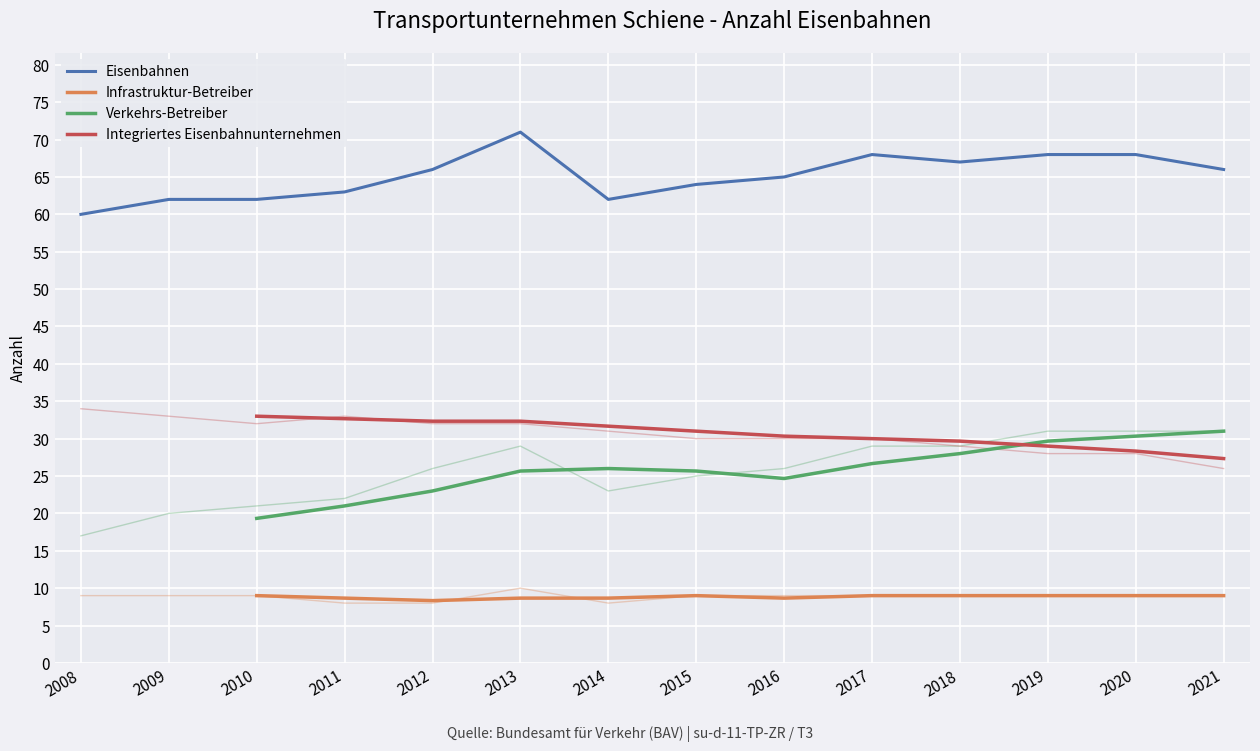

The value of Eisenbahnen at 2019 is 68. True or false?

True